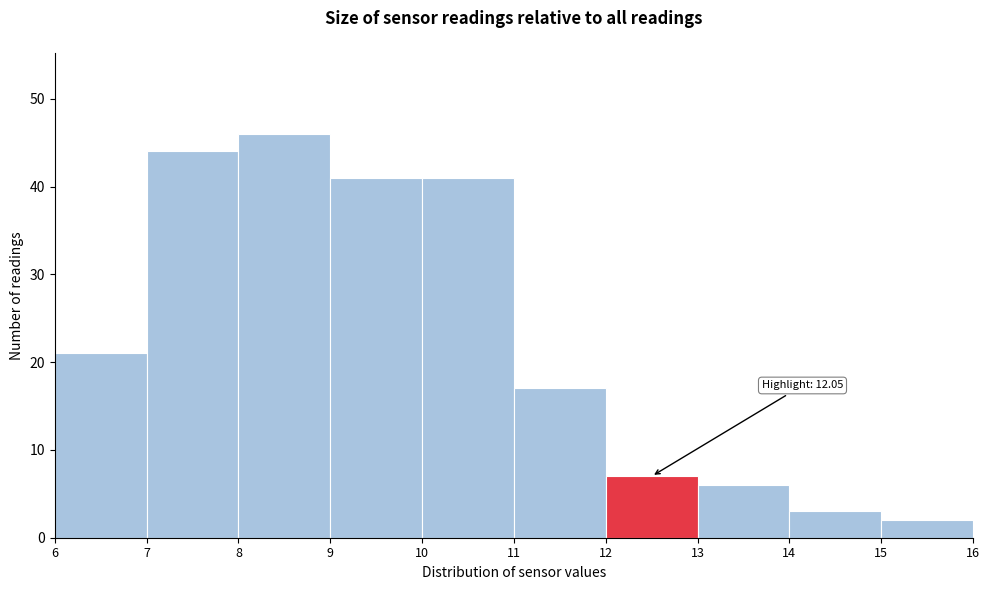

Which range on the x-axis has the tallest bar?

8 to 9